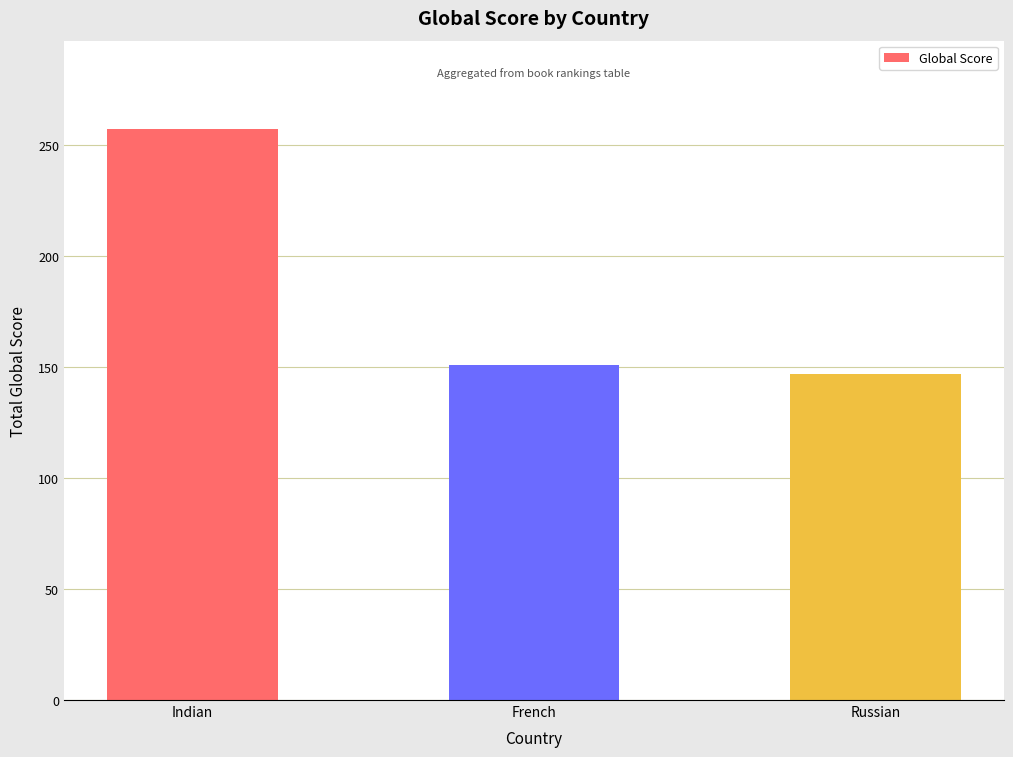

How many bars are there in total?

3